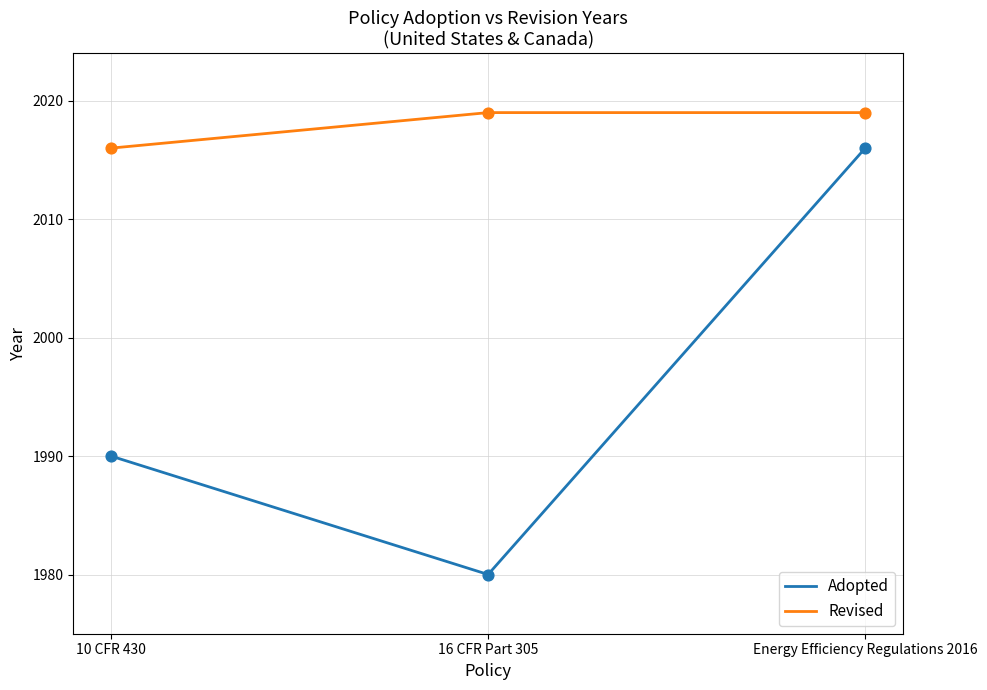

What is the total value across all series at 10 CFR 430?

4006